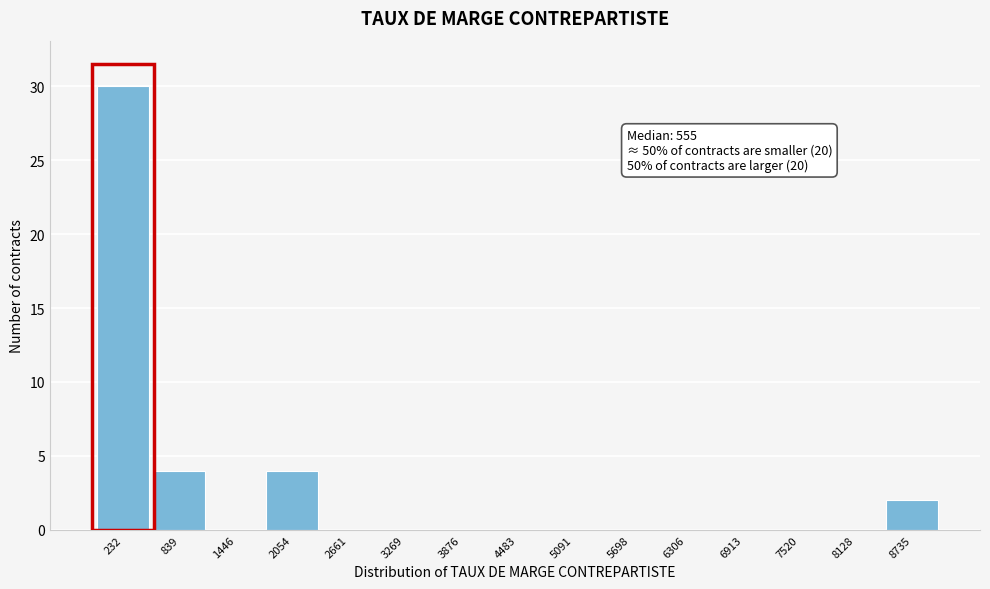

Reading left to right, transcribe all the data shown in this chart.

232=30	839=4	1446=0	2054=4	2661=0	3269=0	3876=0	4483=0	5091=0	5698=0	6306=0	6913=0	7520=0	8128=0	8735=2